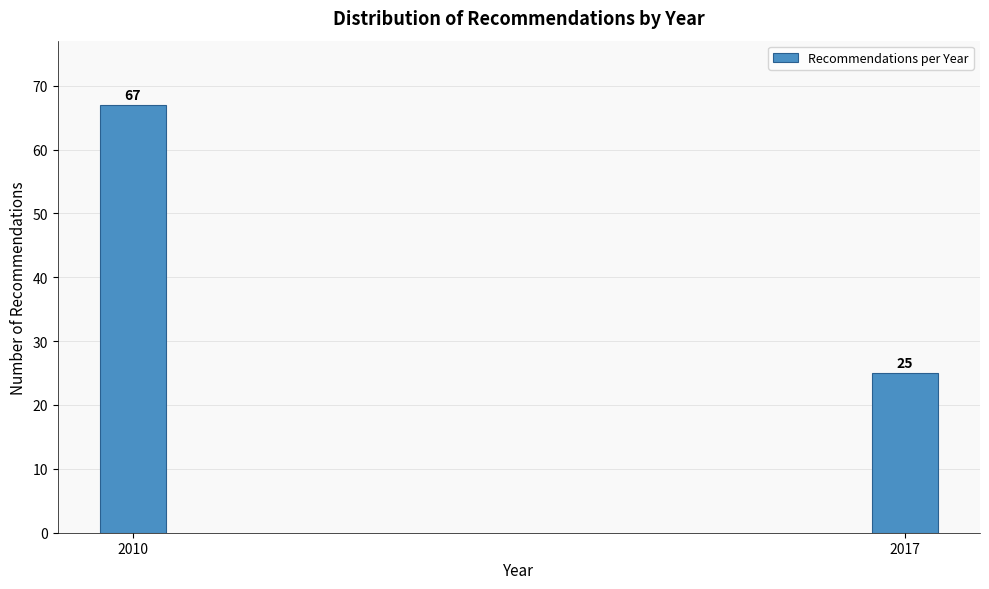

Reading left to right, list all the values displayed in this chart.

67	25